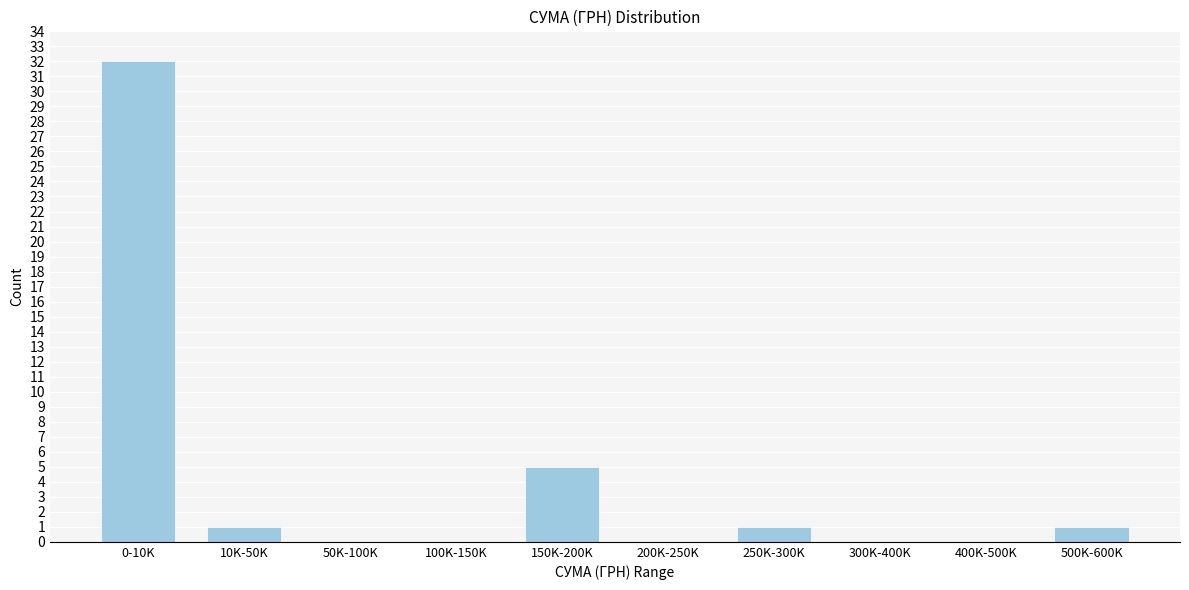

Reading left to right, extract all data points from this chart.

0-10K=32	10K-50K=1	50K-100K=0	100K-150K=0	150K-200K=5	200K-250K=0	250K-300K=1	300K-400K=0	400K-500K=0	500K-600K=1